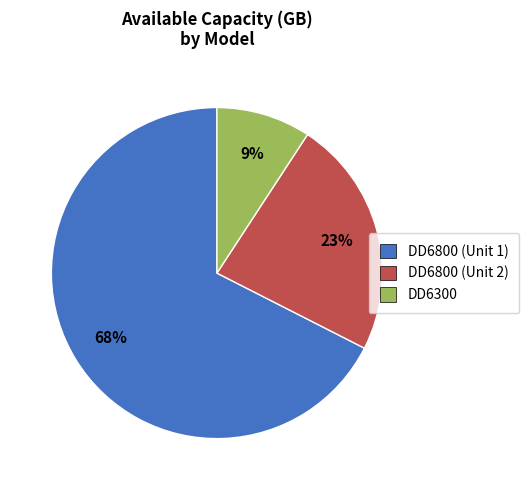

Is there a majority slice in this chart?

Yes